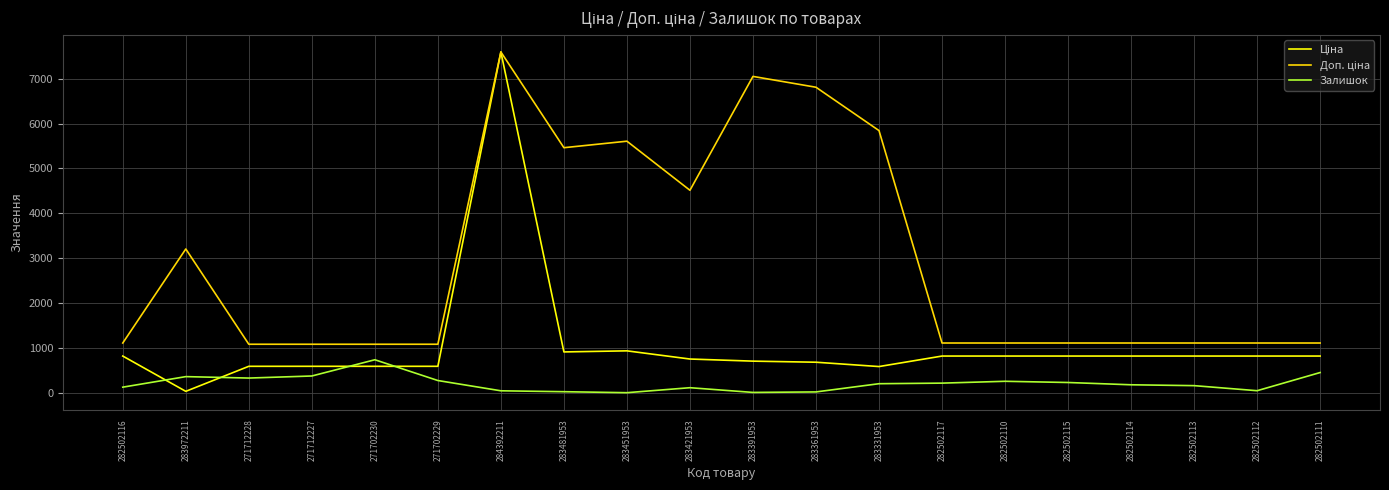

How many distinct data groups are displayed?

3